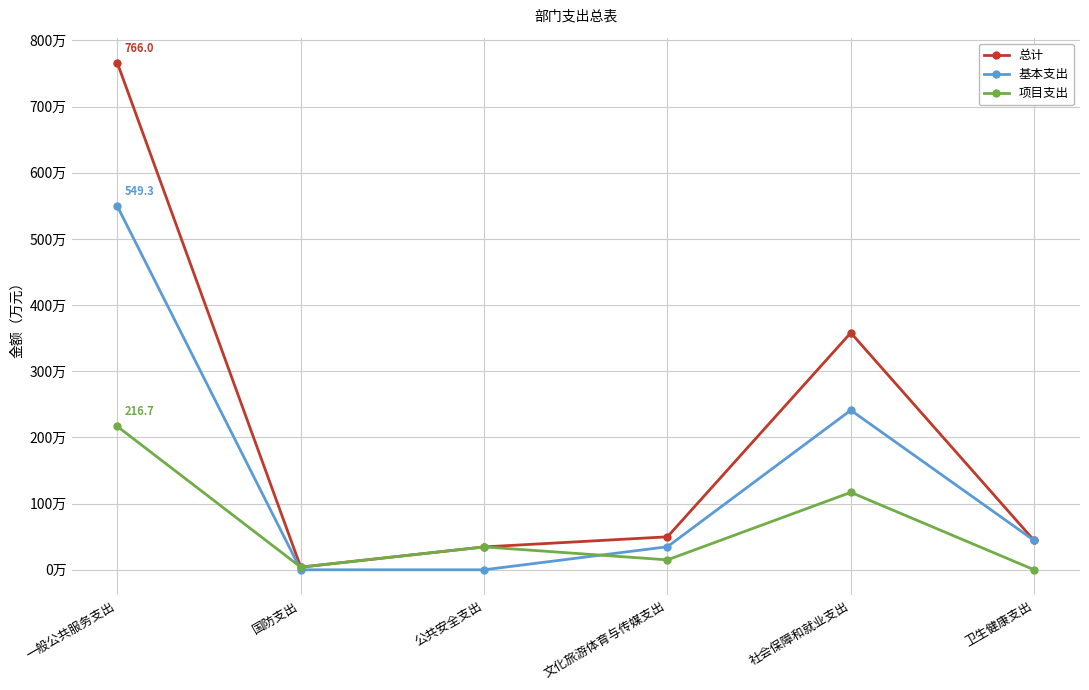

Where is 总计 nearest to the value 384?

社会保障和就业支出